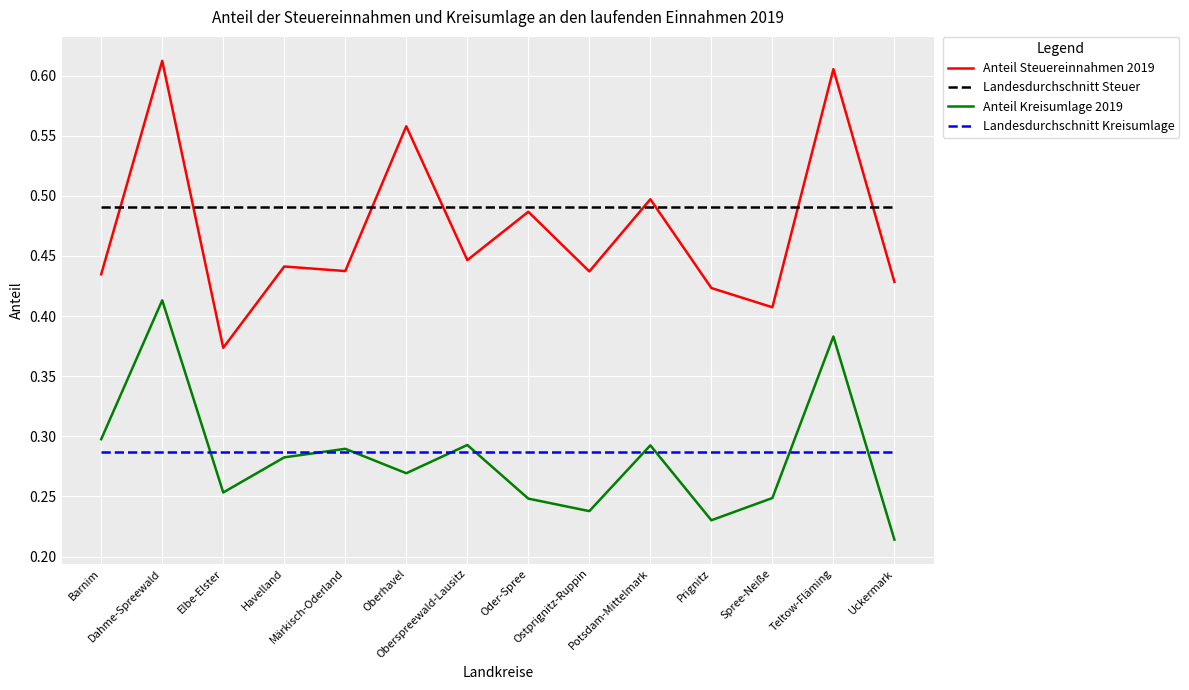

Which series has the largest range (max minus min)?

Anteil Steuereinnahmen 2019